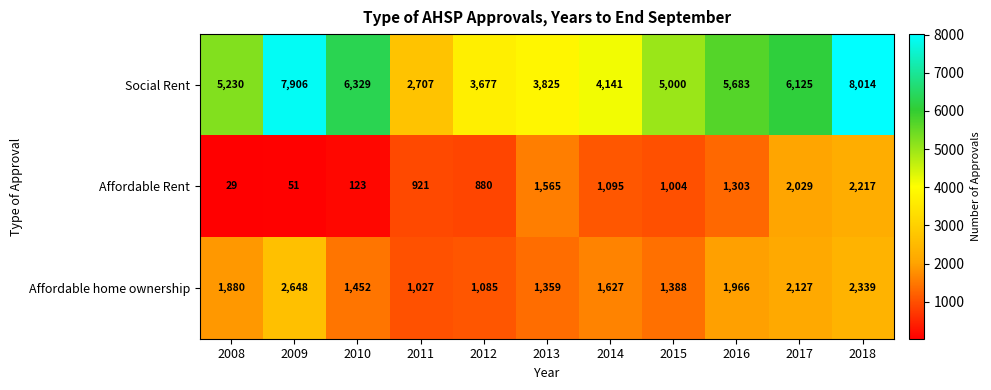

Rank the series by their average value, from highest to lowest.

Social Rent, Affordable home ownership, Affordable Rent